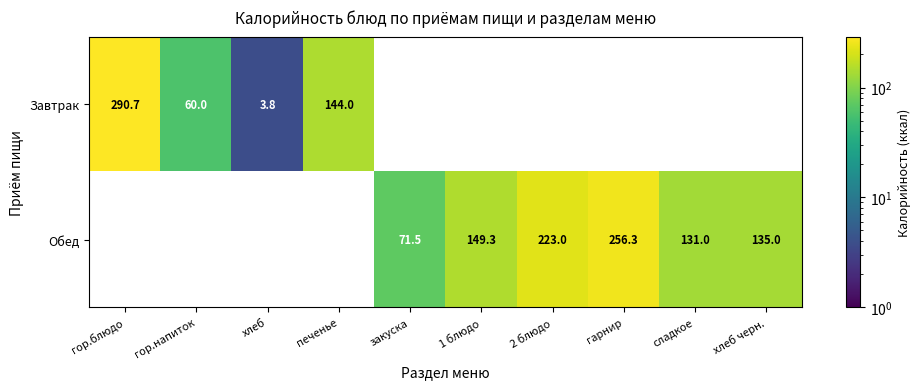

Is it true that Завтрак equals 3.8 at хлеб?

True